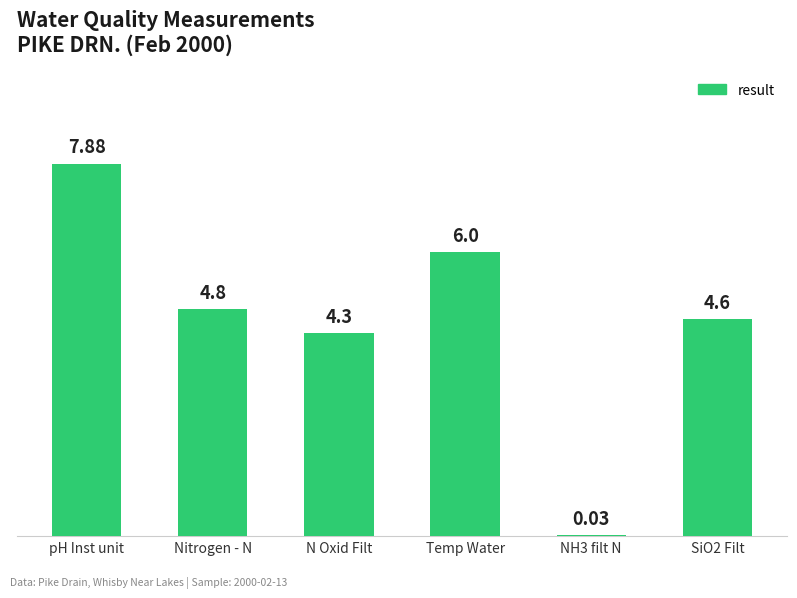

How many values exceed 4?

5